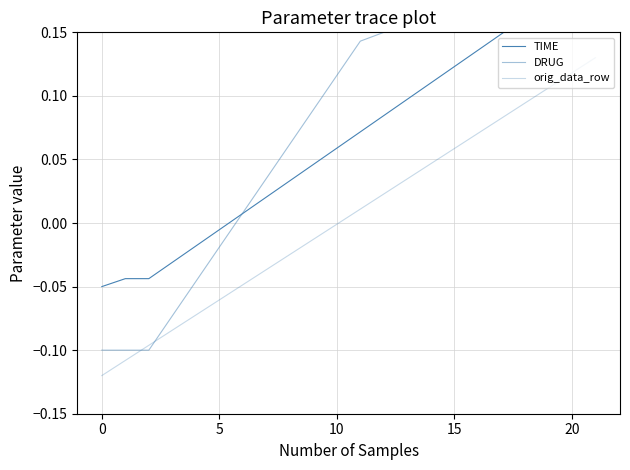

What is the value of the DRUG point at the 19th from the left?

0.1